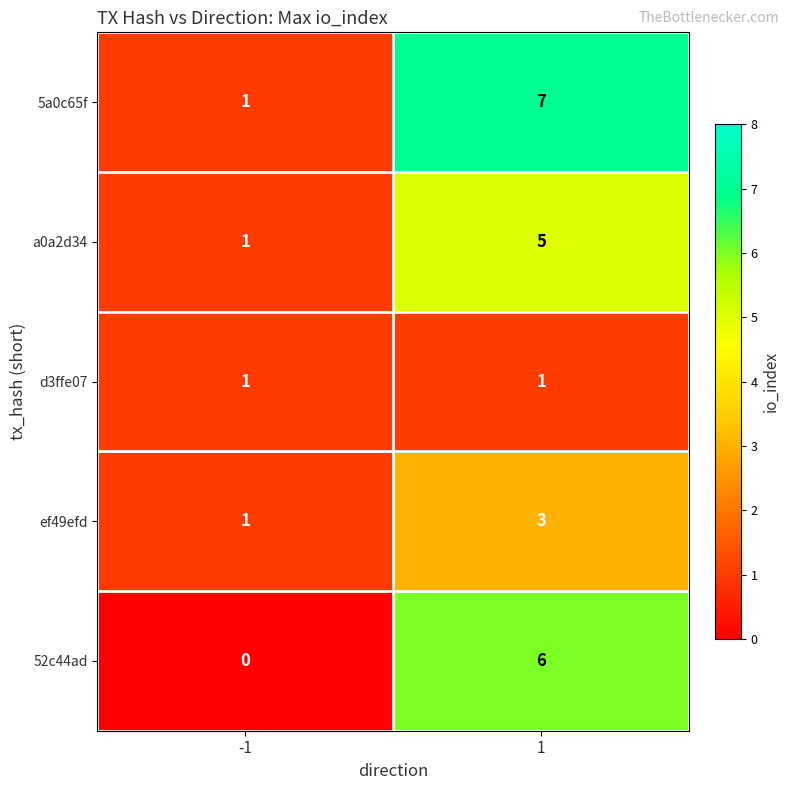

What is the greatest value displayed?

7